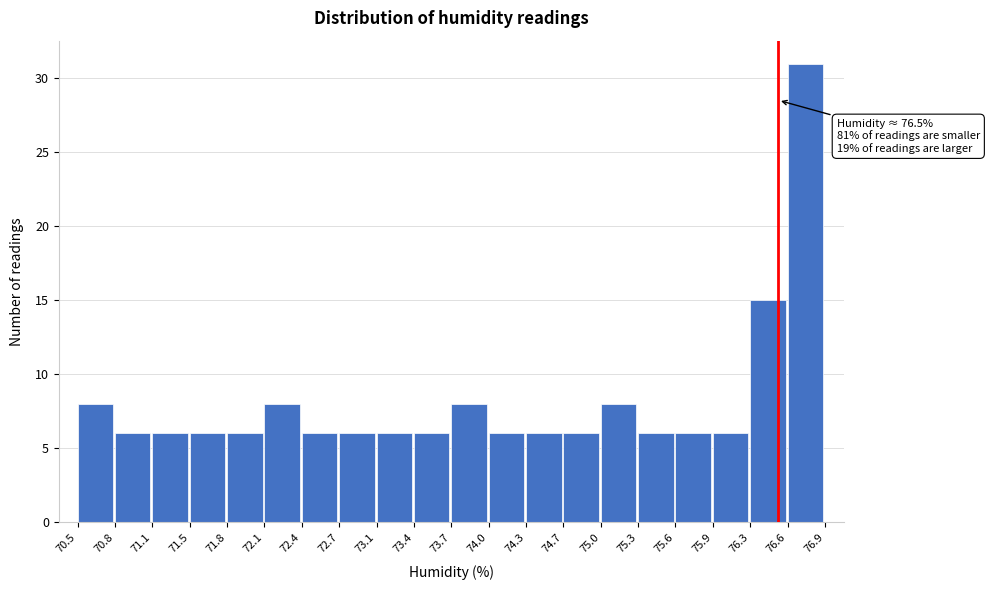

Over which range of the x-axis is the bar tallest?

76.6 to 76.9